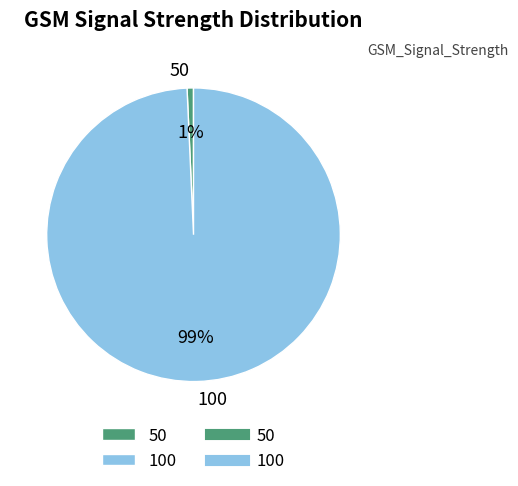

Which slice is the largest?

100